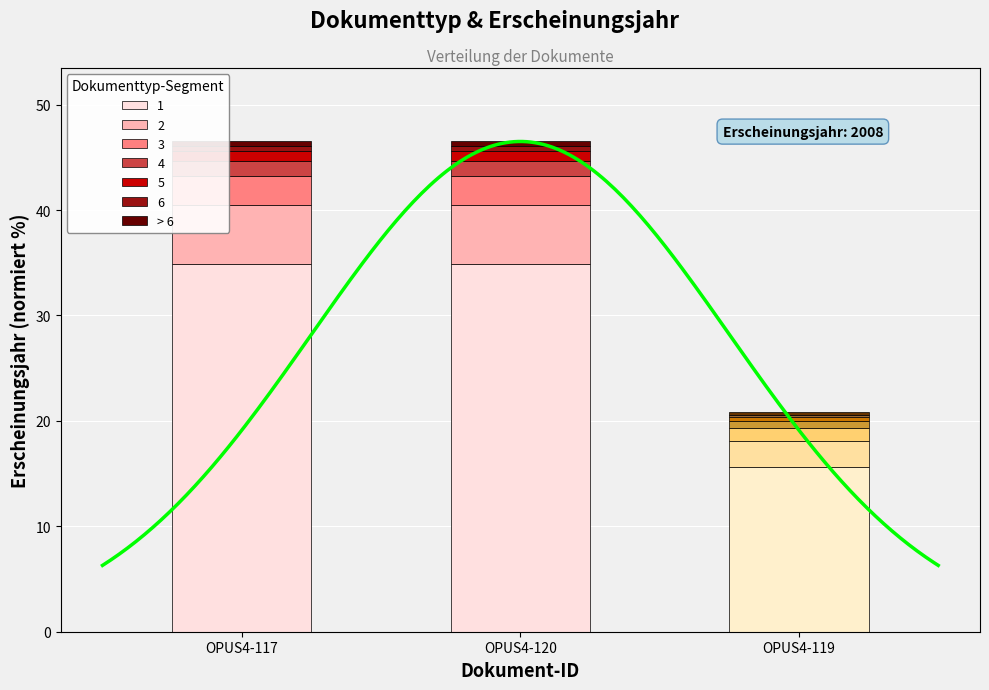

Which has a higher value, OPUS4-119 or OPUS4-120?

OPUS4-120